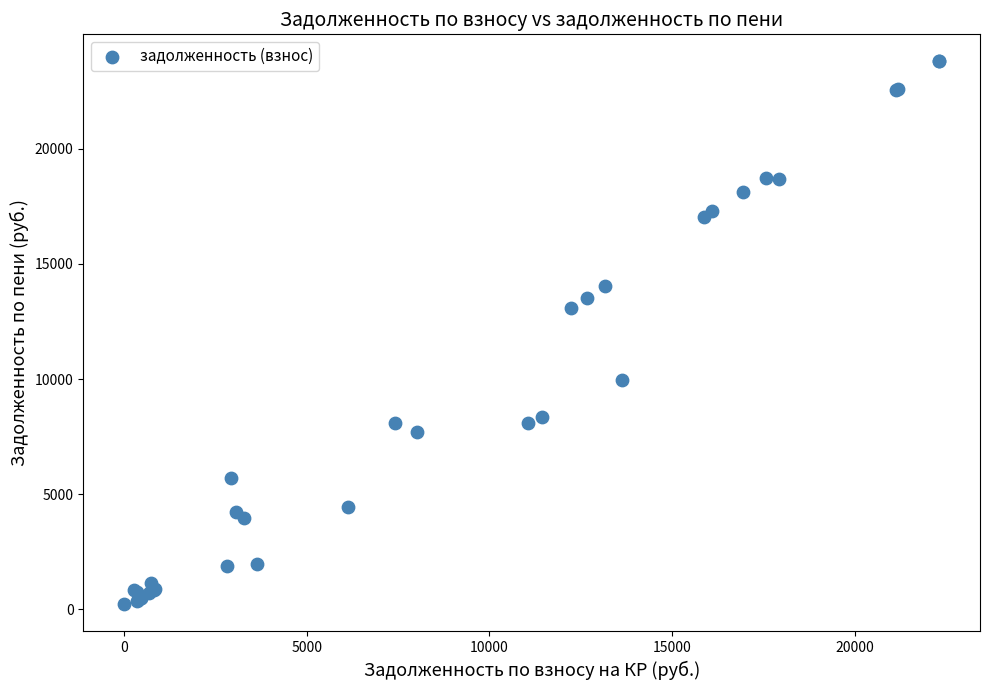

What Y value in the scatter plot is closest to 12006?

13103.4